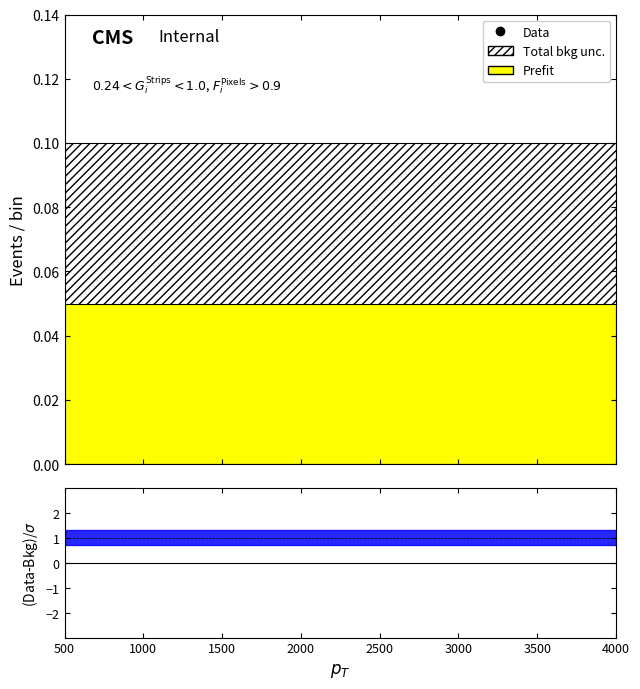

How many lines are shown in the chart?

3